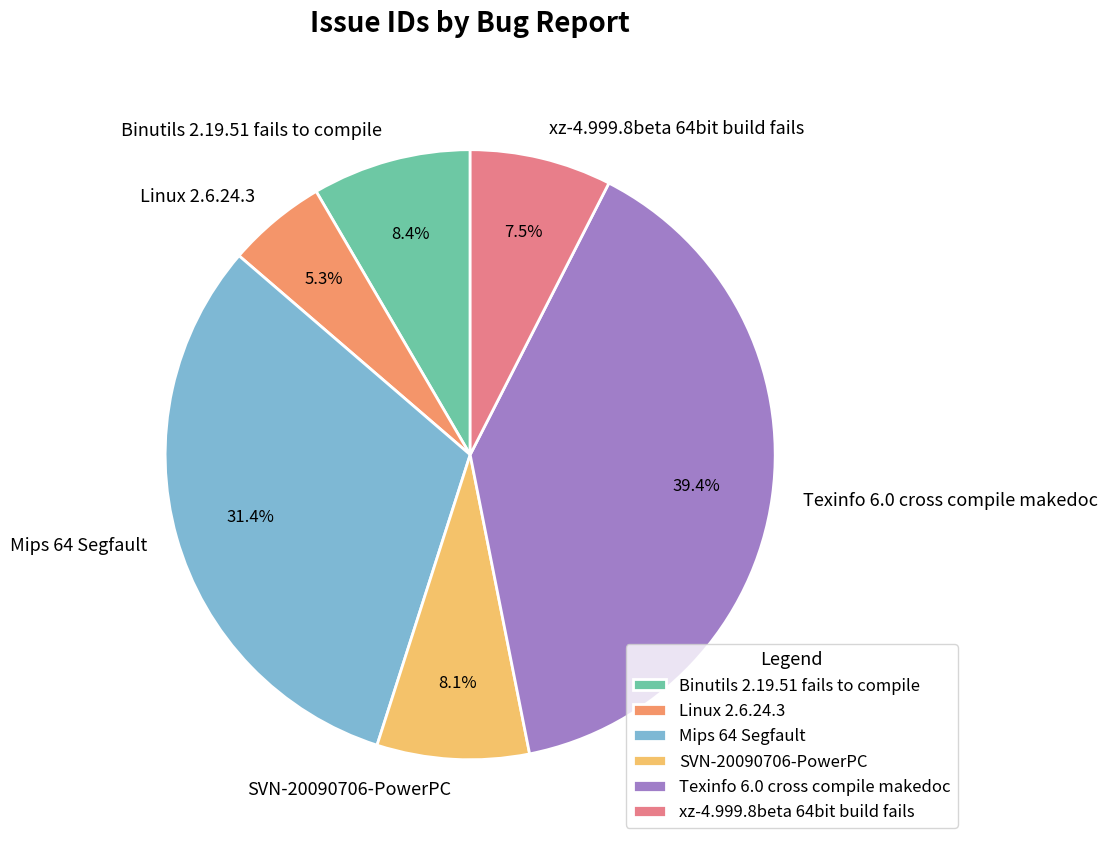

What is the smallest slice in the pie chart?

Linux 2.6.24.3